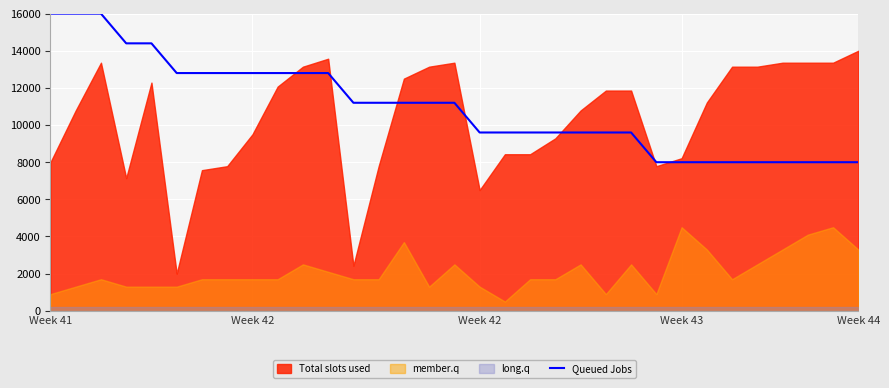

What is the average value?

10958